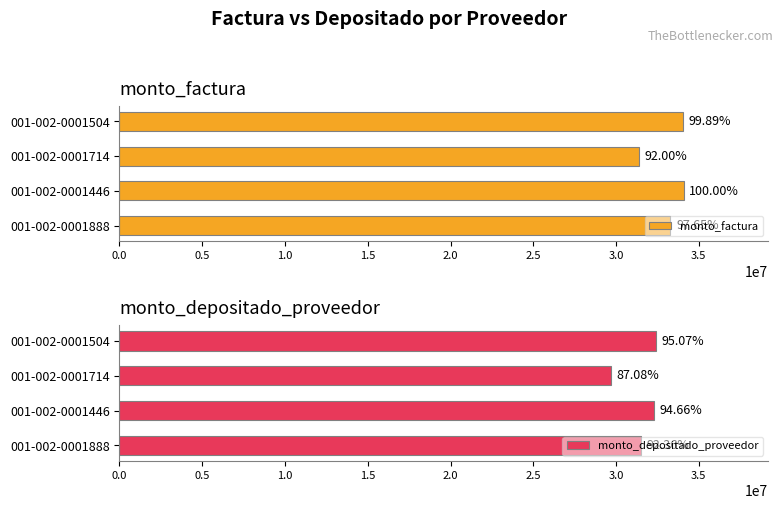

Reading right to left, extract all data points from this chart.

monto_factura: 34051000	31363500	34089000	33288500
monto_depositado_proveedor: 32407878	29685849	32269423	31484599